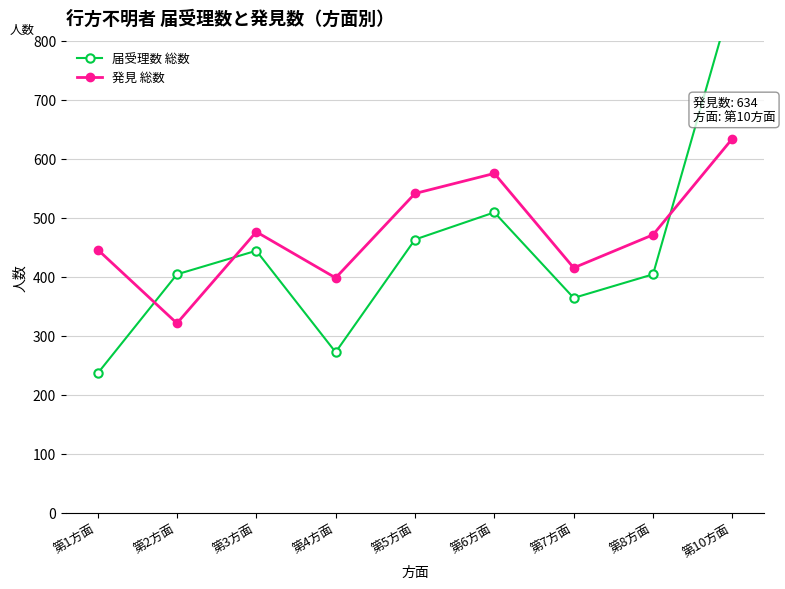

At which category is the sum across all series the highest?

第10方面